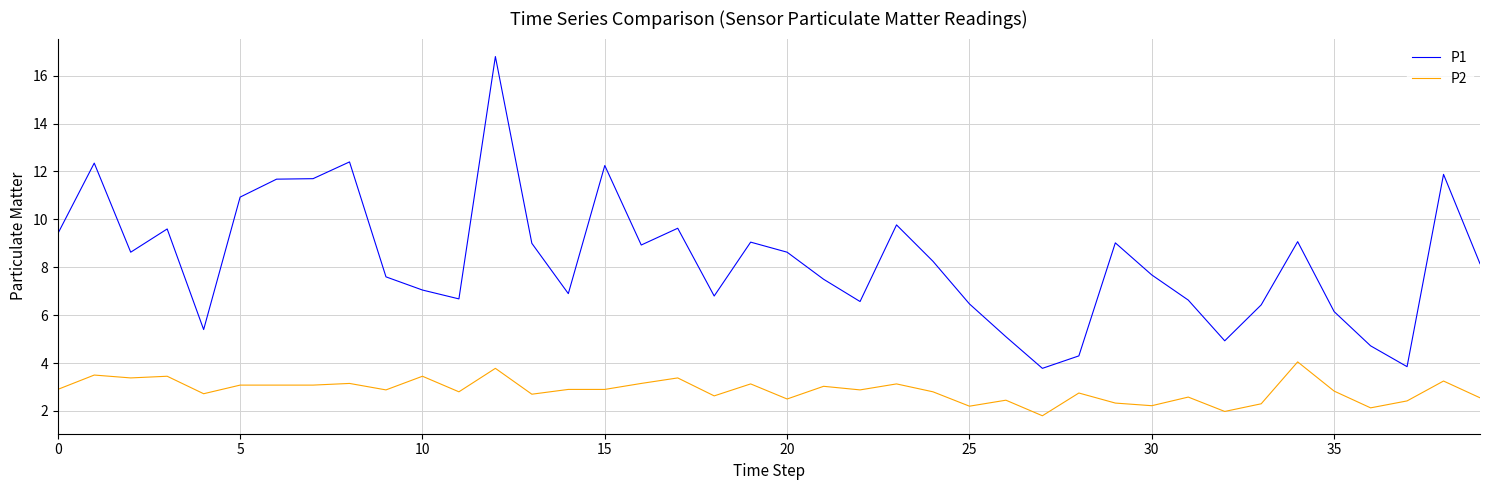

Which series has the largest total across all categories?

P1